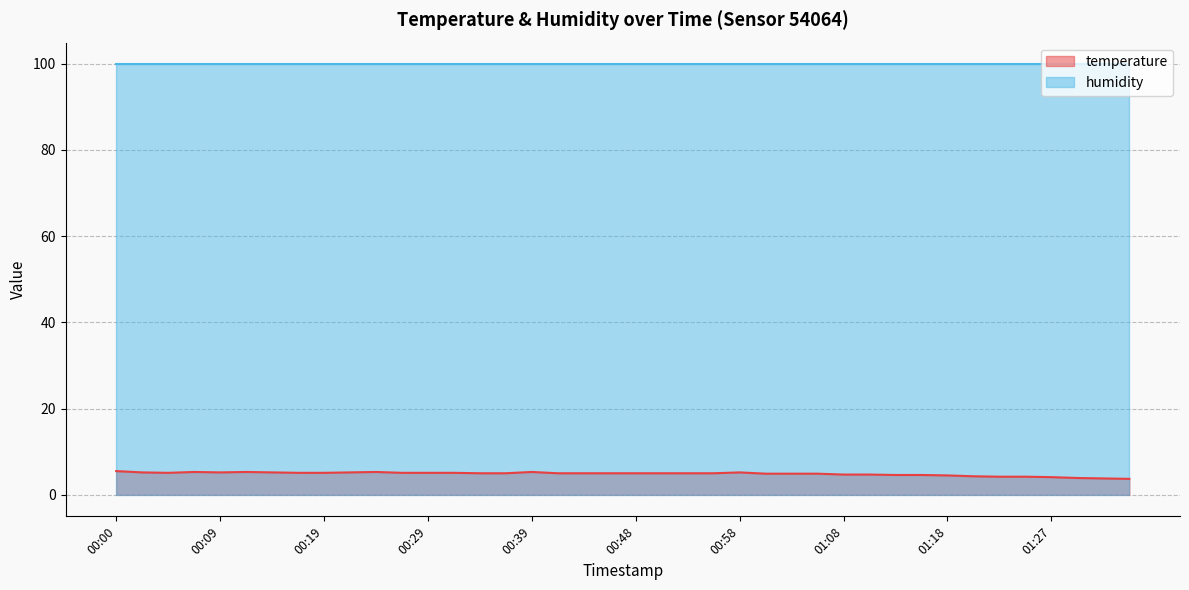

How many interior local peaks (higher than both neighbors) does the data have?

5